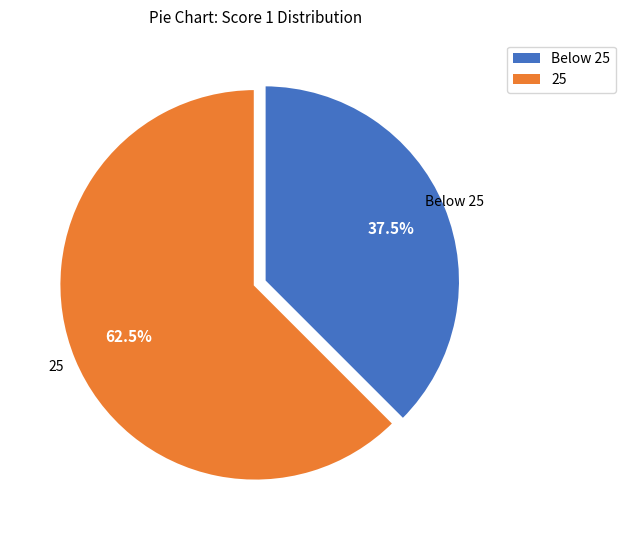

To the nearest percent, what is the average slice percentage?

50%